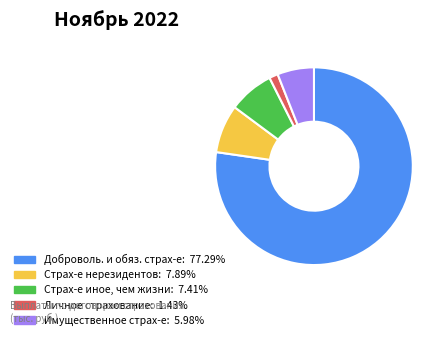

How many segments does this pie chart have?

5